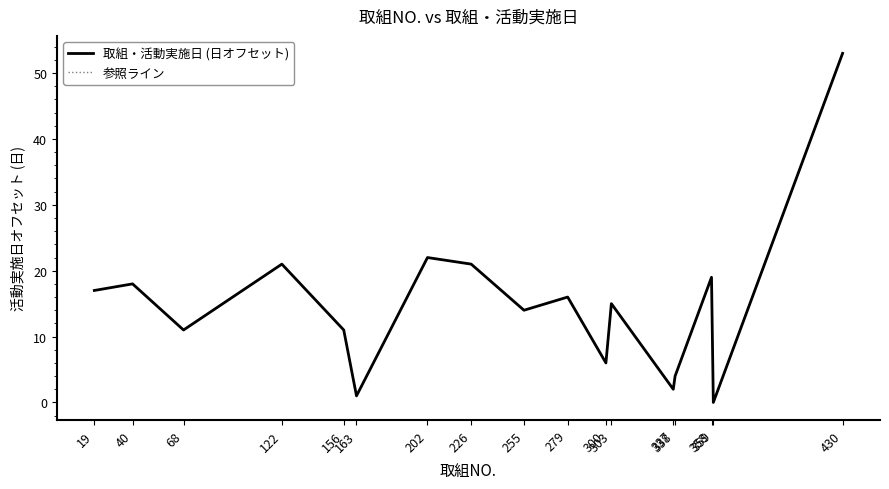

Between 300 and 338, which is larger?

300